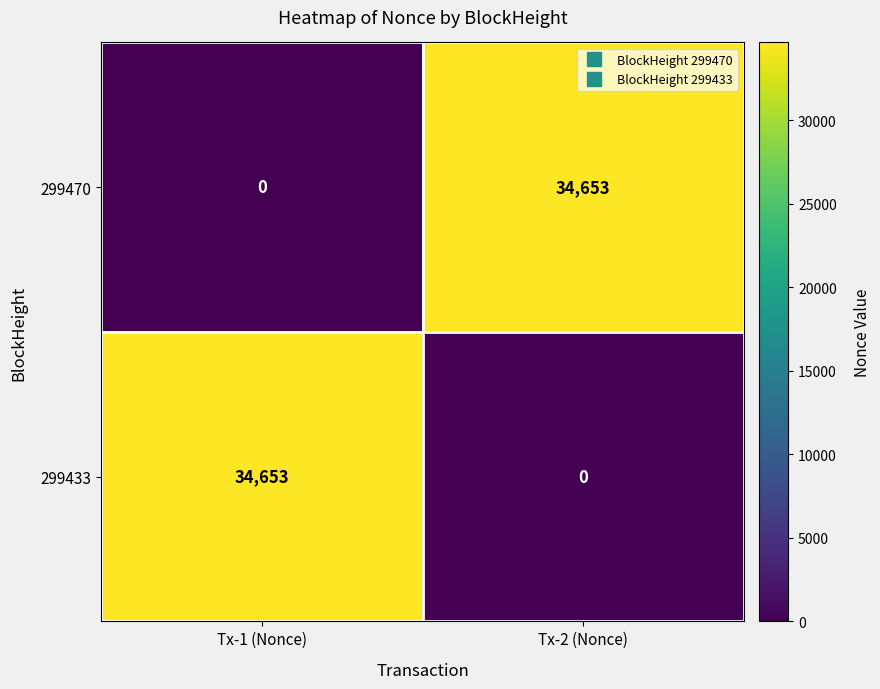

What is the sum of the 299433 values at Tx-2 (Nonce) and Tx-1 (Nonce)?

34653